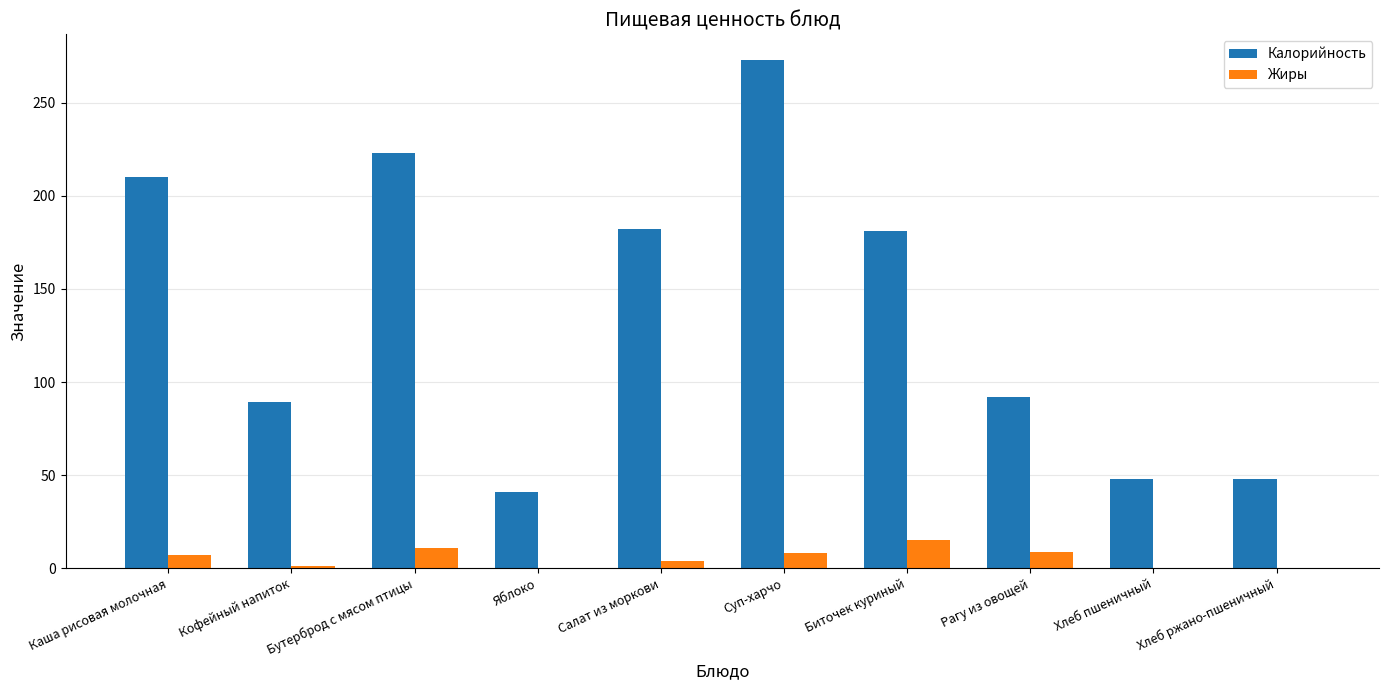

True or false: Калорийность has a value of 41 at Яблоко.

True